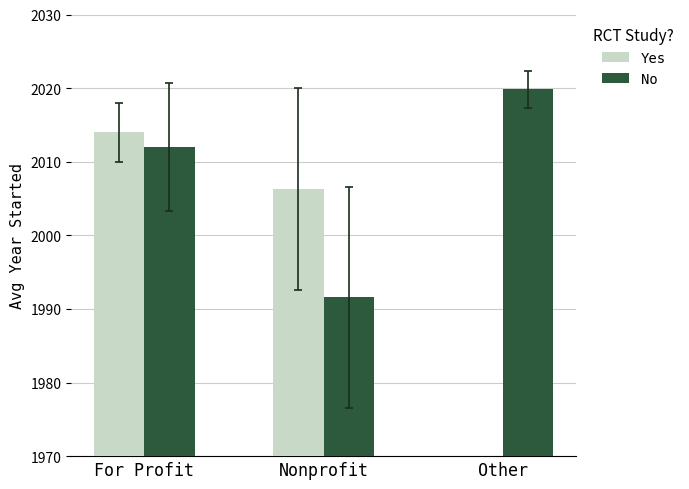

How many groups of bars are there?

3